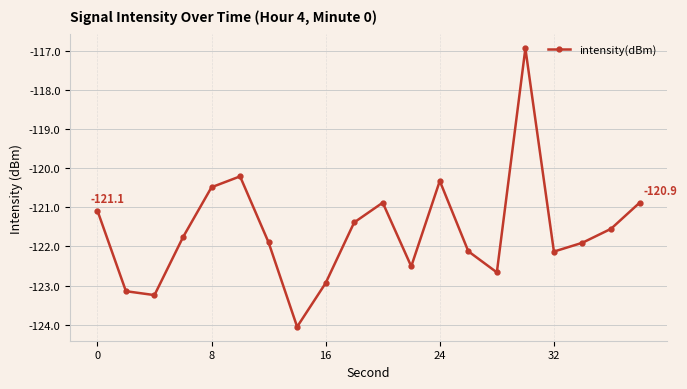

Reading left to right, transcribe all the data shown in this chart.

-121.1	-123.1	-123.2	-121.8	-120.5	-120.2	-121.9	-124.1	-122.9	-121.4	-120.9	-122.5	-120.3	-122.1	-122.7	-116.9	-122.1	-121.9	-121.5	-120.9